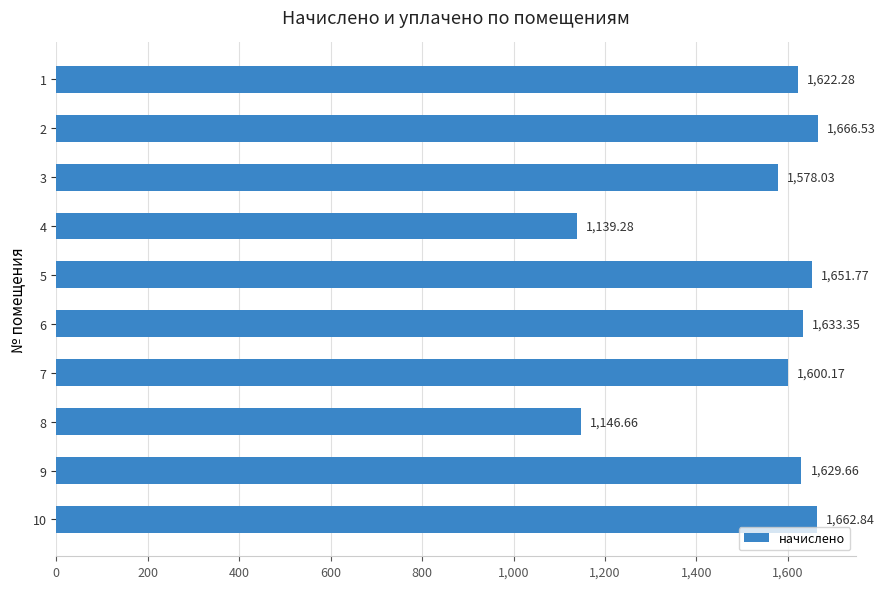

What is the change in value from 2 to 9?

-36.9